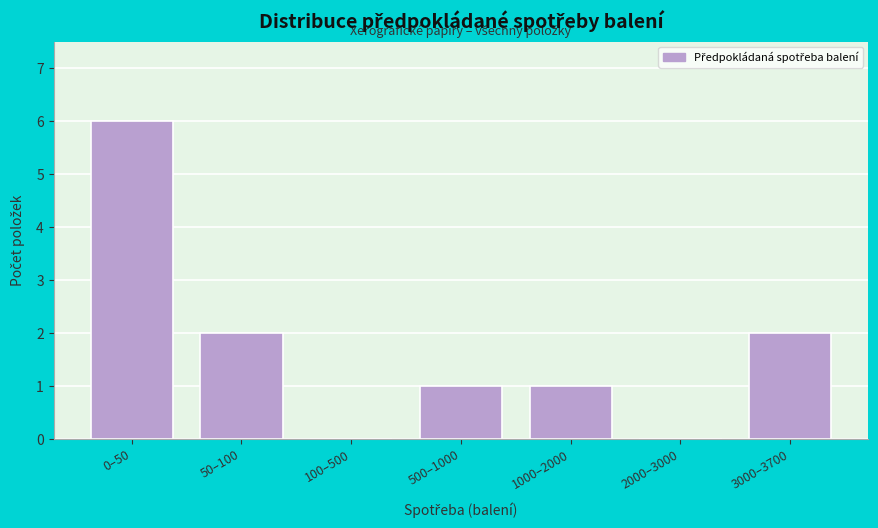

Reading left to right, what are all the values shown in this chart?

0–50=6	50–100=2	100–500=0	500–1000=1	1000–2000=1	2000–3000=0	3000–3700=2